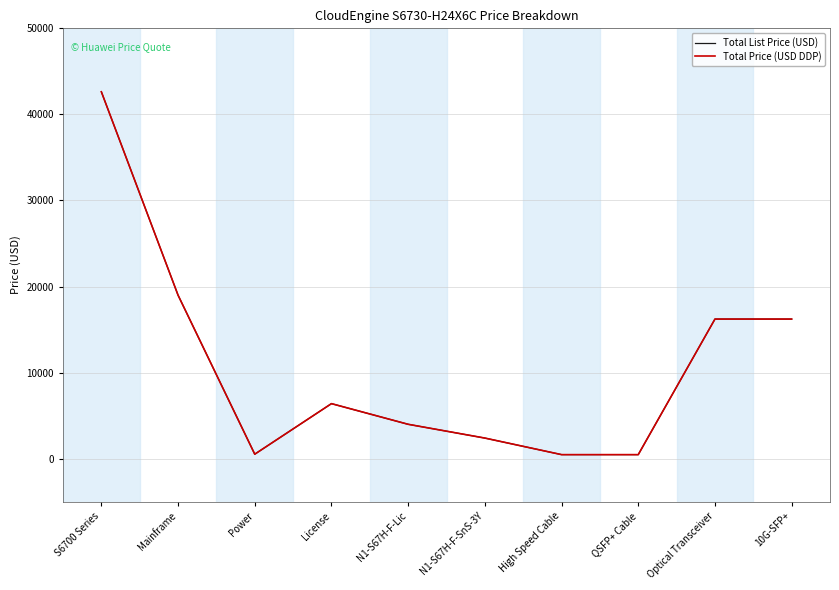

Which series has the largest total across all categories?

Total List Price (USD)